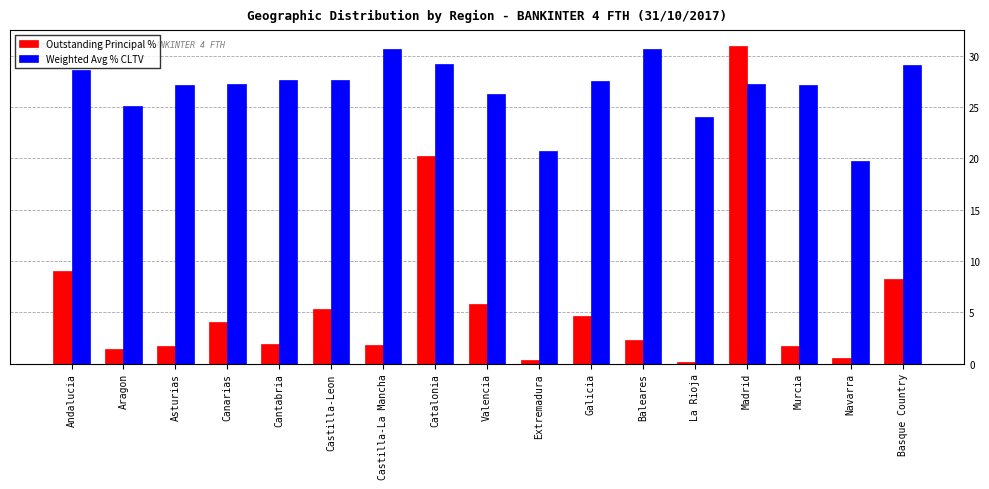

Rank the series by their average value, from lowest to highest.

Outstanding Principal %, Weighted Avg % CLTV